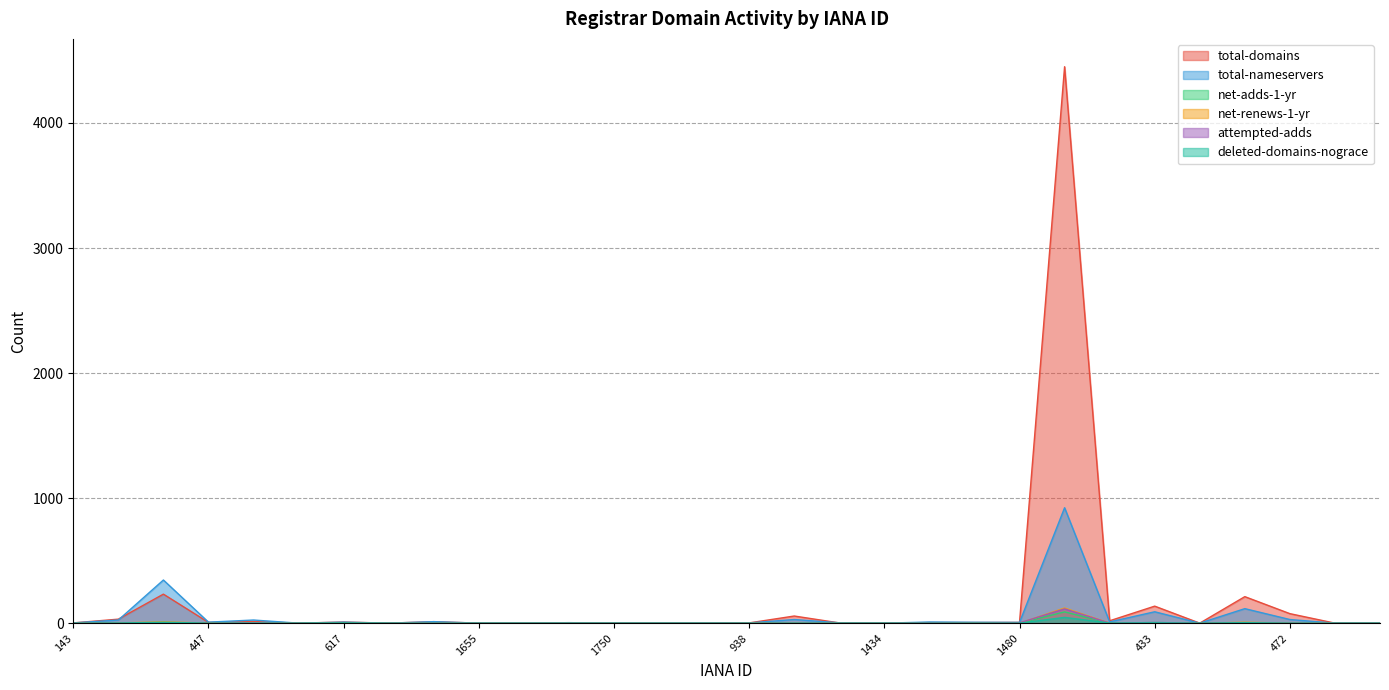

Reading left to right, list all the values displayed in this chart.

total-domains: 2	32	232	6	13	0	9	0	12	0	0	1	0	0	0	2	57	2	0	5	5	6	4450	19	136	0	212	76	0	0
total-nameservers: 2	25	345	8	25	0	8	0	12	0	0	4	0	0	0	2	29	3	0	9	7	6	923	10	91	0	116	29	0	0
net-adds-1-yr: 2	0	2	0	0	0	0	0	0	0	0	0	0	0	0	0	0	0	0	2	0	0	90	0	5	0	1	0	0	0
net-renews-1-yr: 0	2	10	1	0	0	0	0	0	0	0	0	0	0	0	1	1	0	0	0	0	0	121	0	2	0	7	1	0	0
attempted-adds: 1	0	3	0	1	0	0	0	1	0	0	0	0	0	0	0	0	0	0	2	0	2	114	0	5	0	1	0	0	0
deleted-domains-nograce: 0	1	7	0	0	0	2	0	0	0	0	0	0	0	0	0	0	0	0	0	0	0	46	1	3	0	4	0	0	0